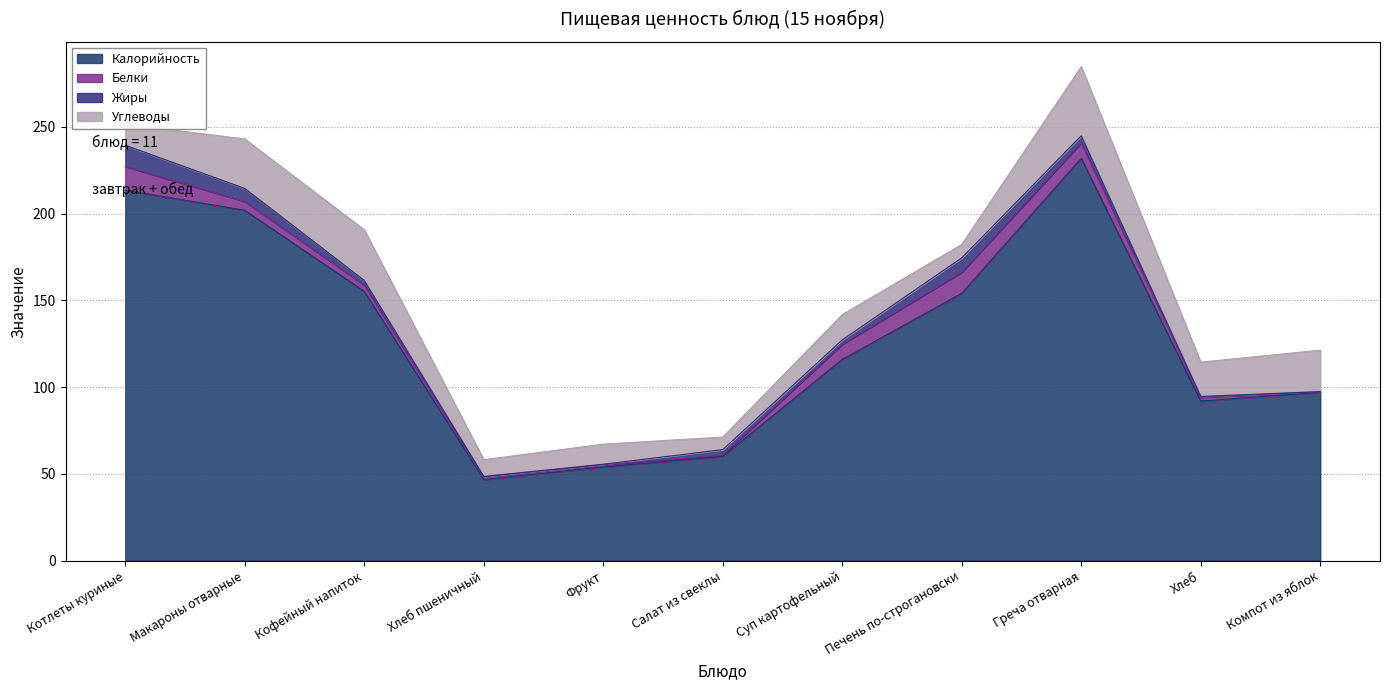

What is the sum of the Жиры values at Фрукт and Греча отварная?

4.4